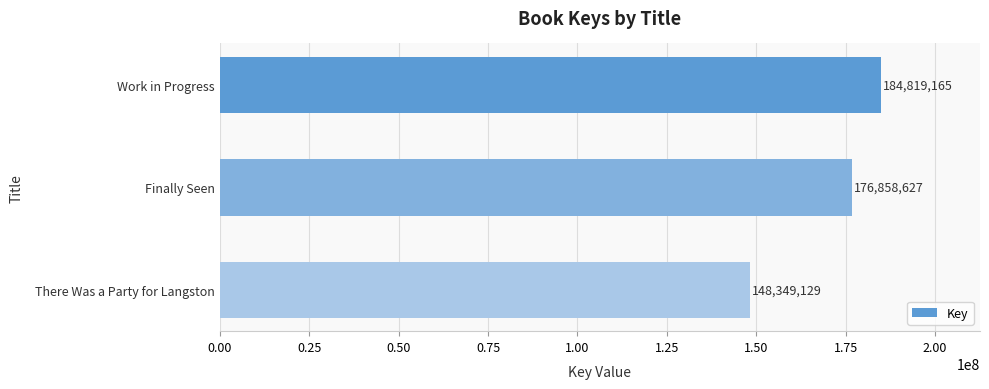

Does the chart contain any negative values?

No